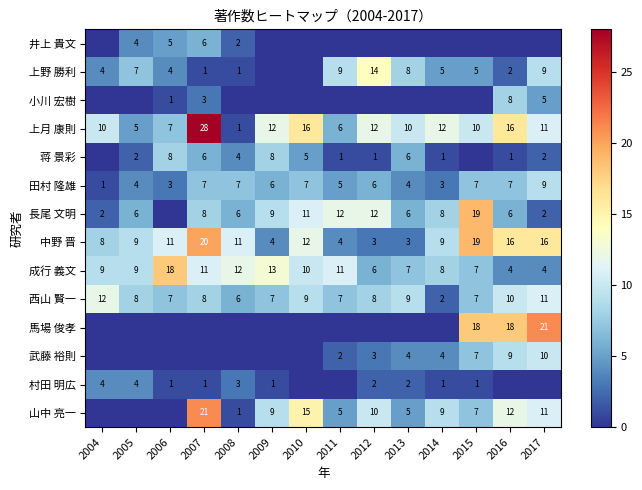

What is the difference between the 西山 賢一 values at 2013 and 2006?

2